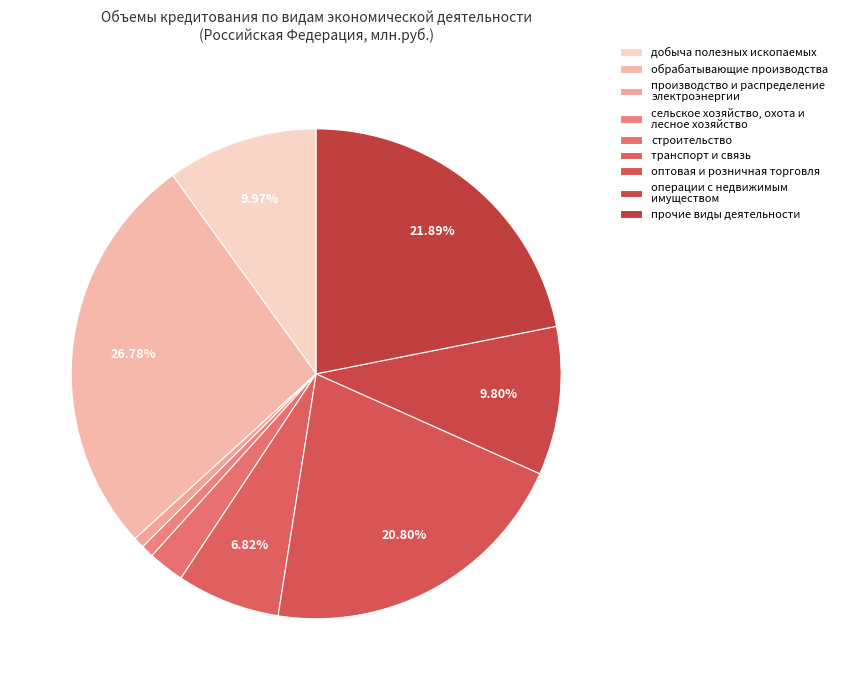

What percentage is the транспорт и связь slice, to the nearest percent?

7%